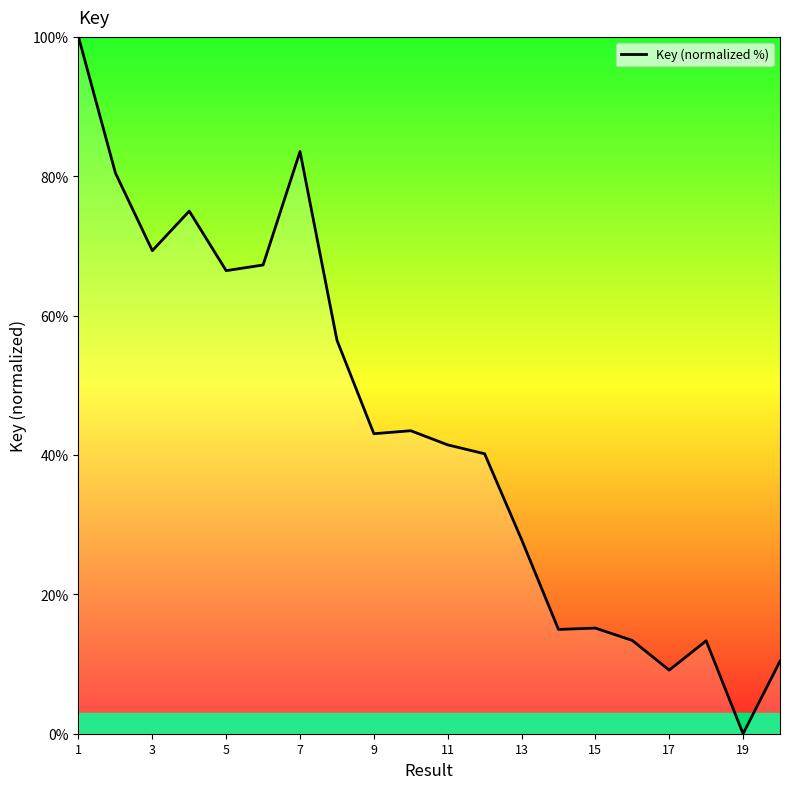

What is the difference between the maximum and minimum values?

100.0